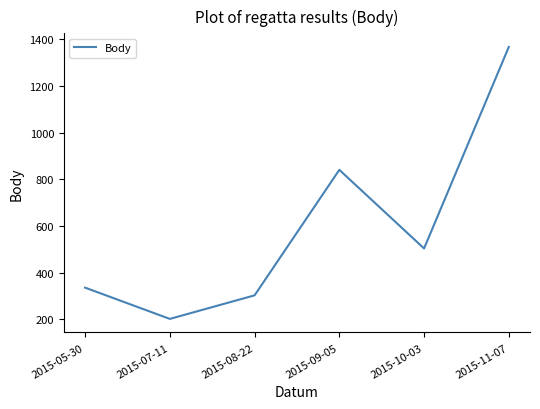

How many lines are shown in the chart?

1